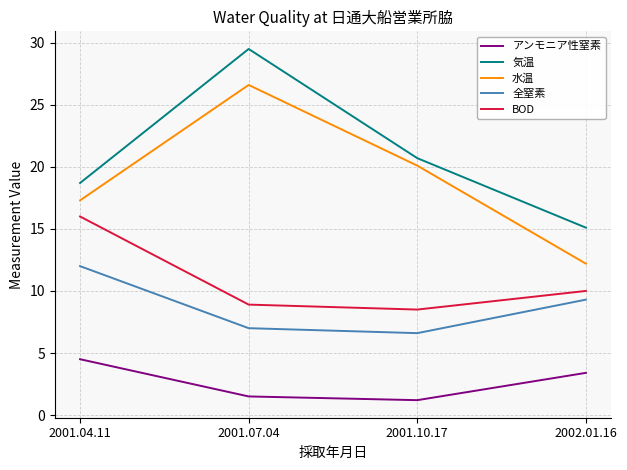

Reading left to right, list all the values displayed in this chart.

アンモニア性窒素: 4.5	1.5	1.2	3.4
気温: 18.7	29.5	20.7	15.1
水温: 17.3	26.6	20.1	12.2
全窒素: 12.0	7.0	6.6	9.3
BOD: 16.0	8.9	8.5	10.0